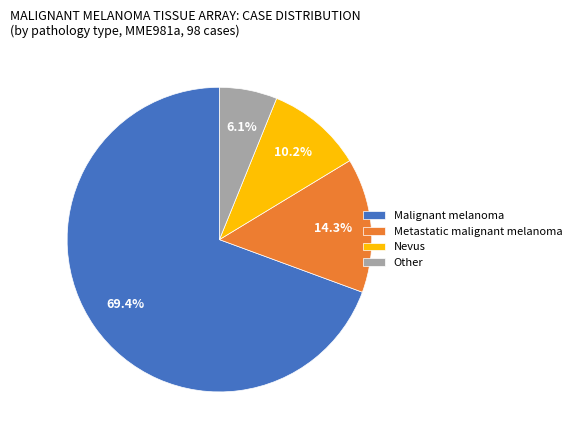

How much of the chart is everything except Other?

93.9%